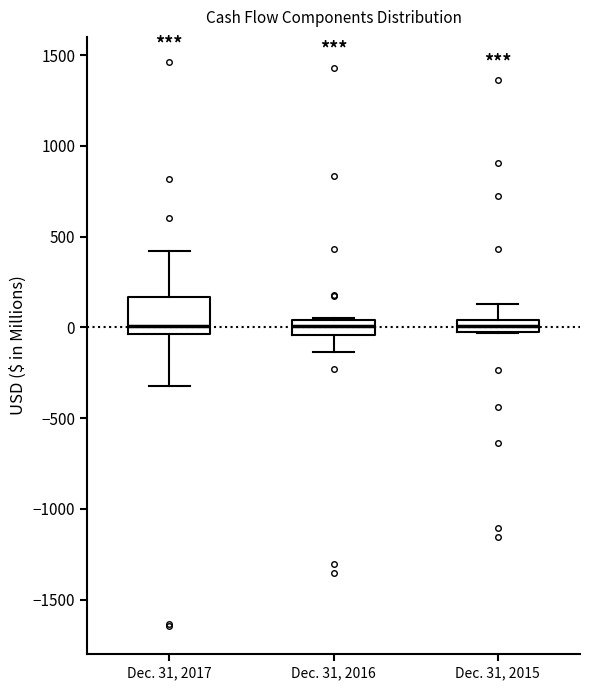

Which box is the tallest, from its lower edge to its upper edge?

Dec. 31, 2017